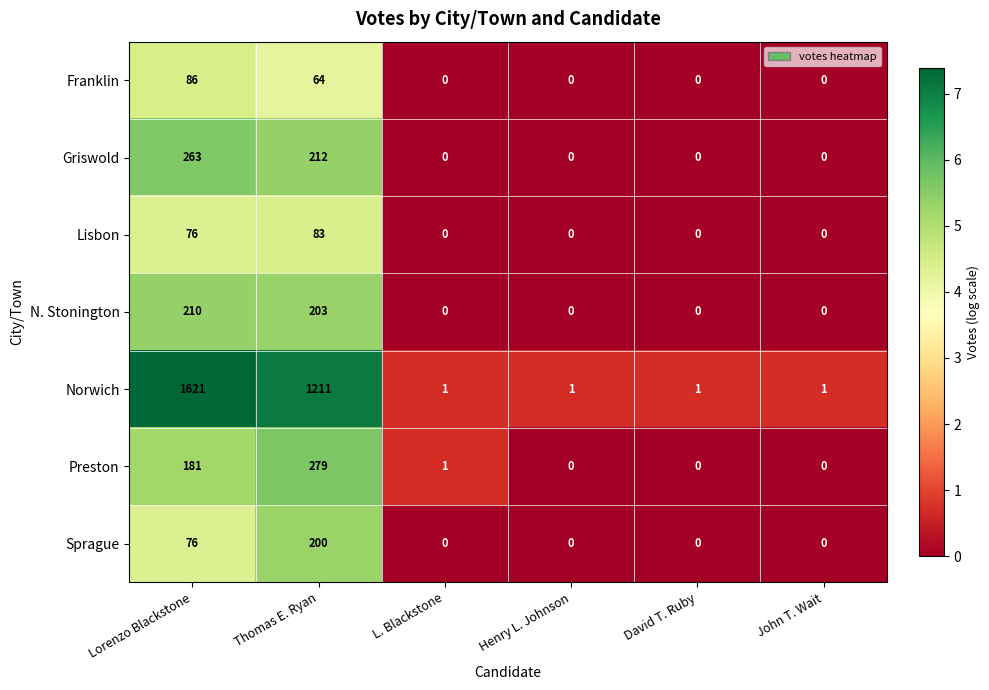

What is the difference between the maximum and minimum values in the Griswold series?

263